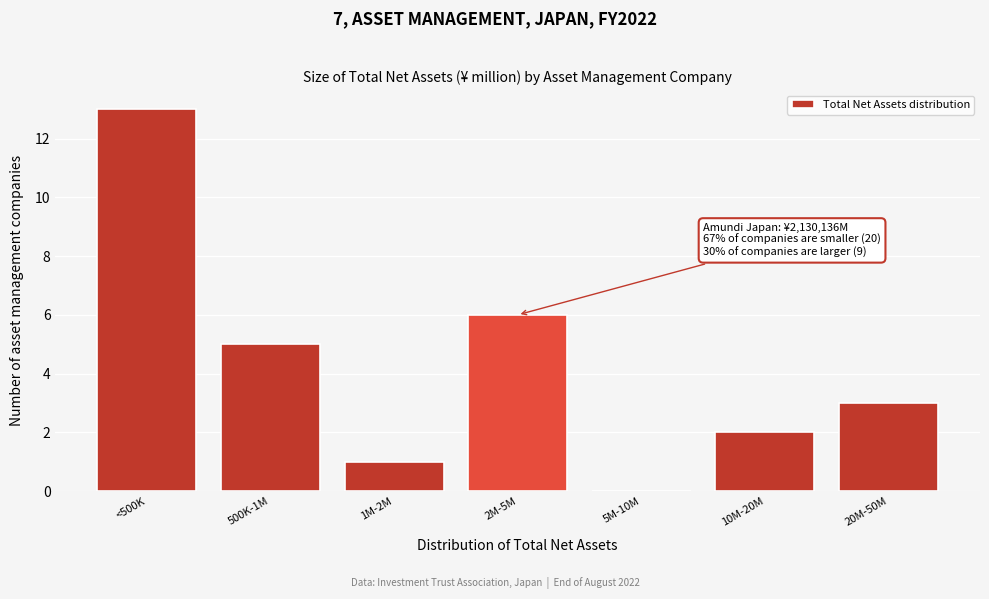

Reading right to left, transcribe all the data shown in this chart.

20M-50M=3	10M-20M=2	5M-10M=0	2M-5M=6	1M-2M=1	500K-1M=5	<500K=13